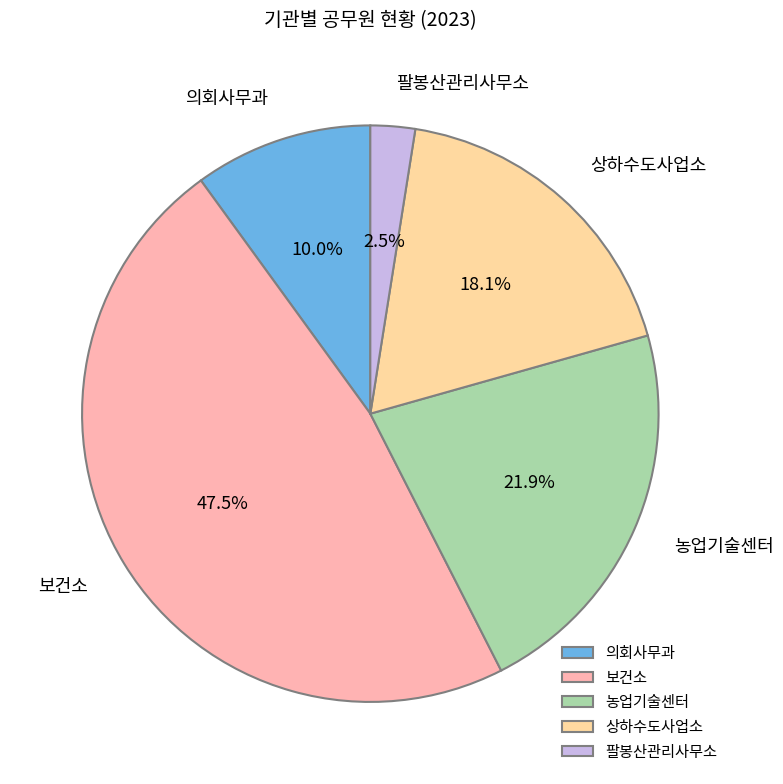

Which category has the smallest portion of the pie?

팔봉산관리사무소